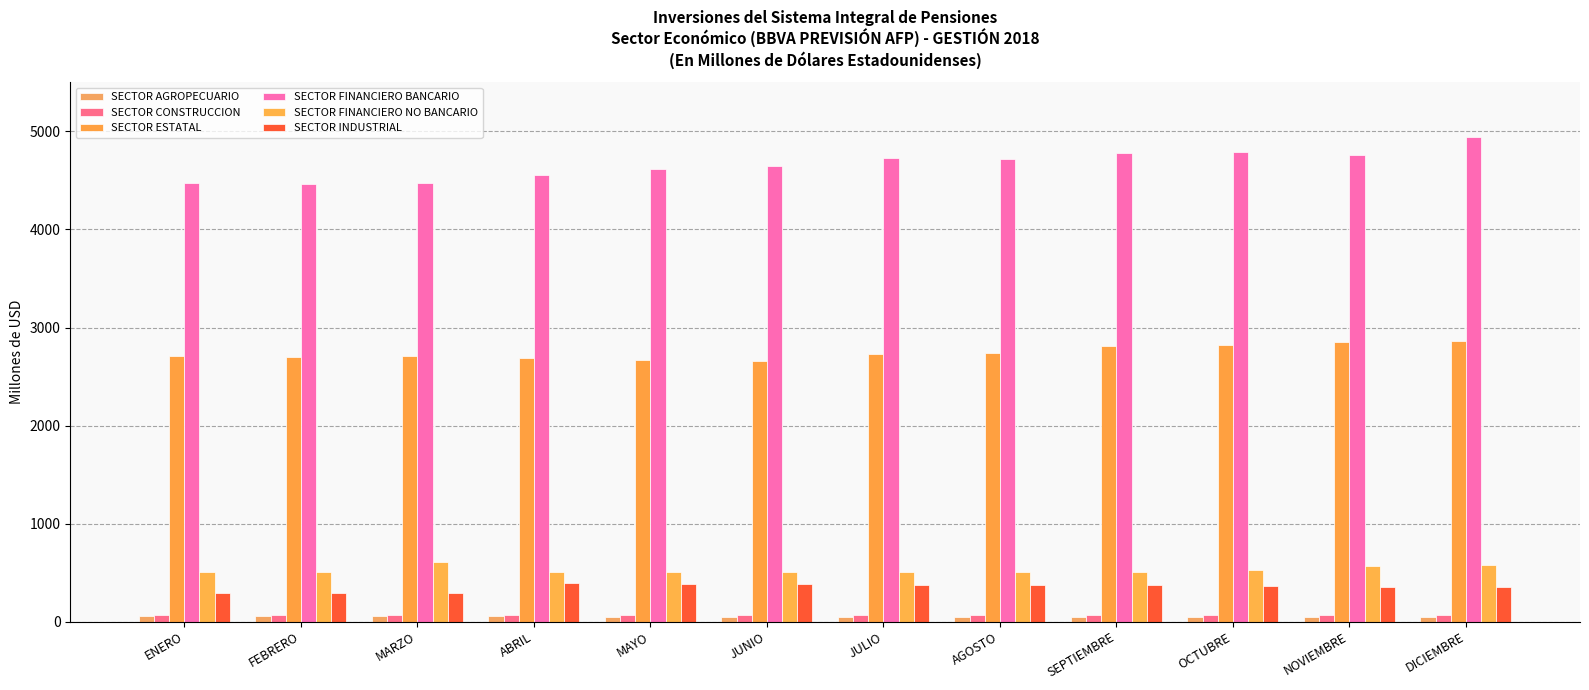

At how many categories does at least one series exceed 1694?

12